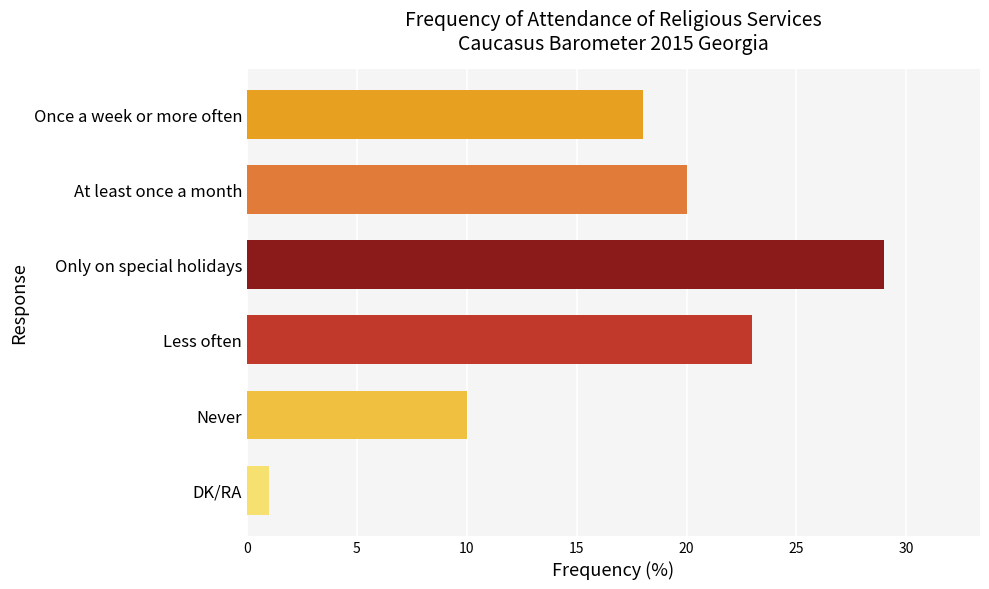

True or false: the data shows 34 at At least once a month.

False